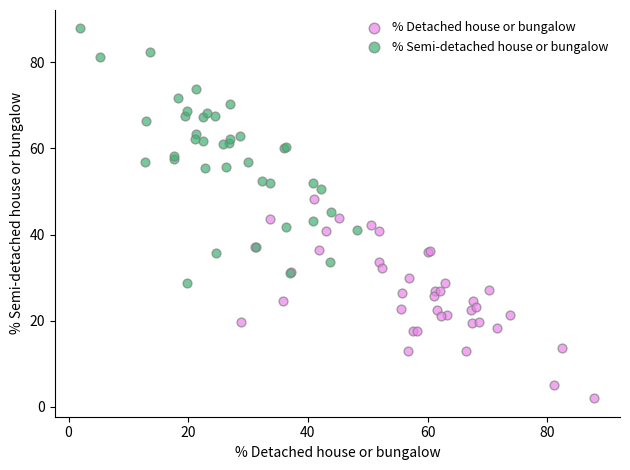

Which series reaches the maximum Y coordinate?

% Semi-detached house or bungalow